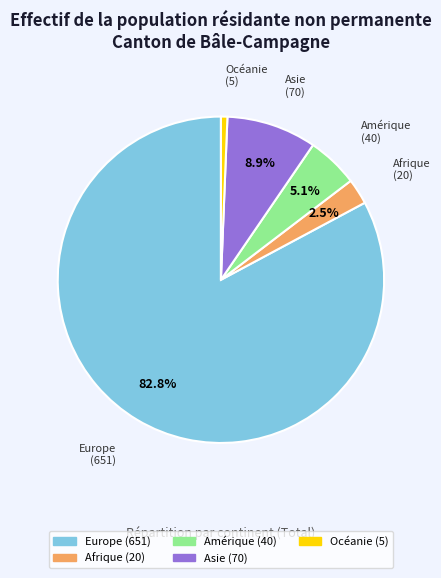

Is there a majority slice in this chart?

Yes